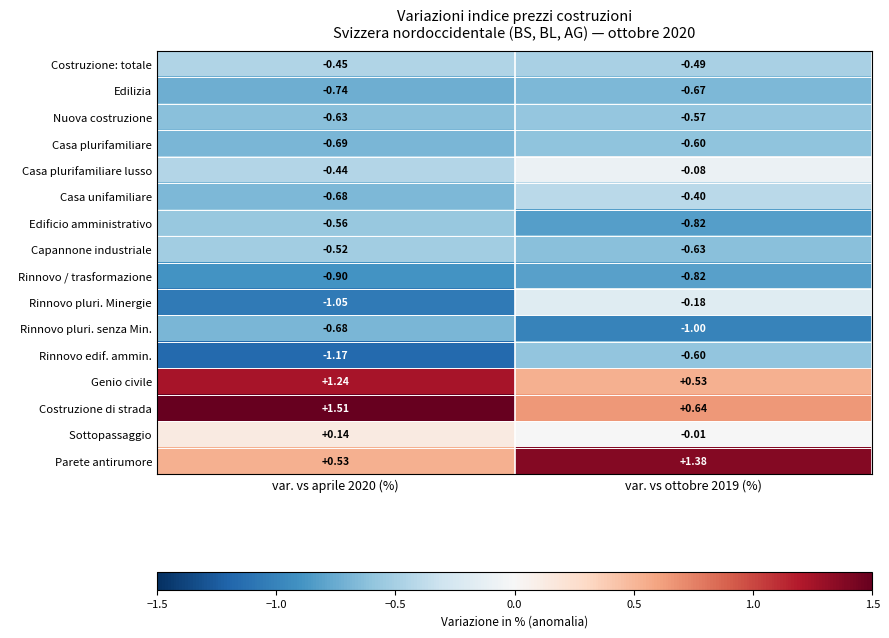

Which series has the widest spread of values?

Rinnovo pluri. Minergie